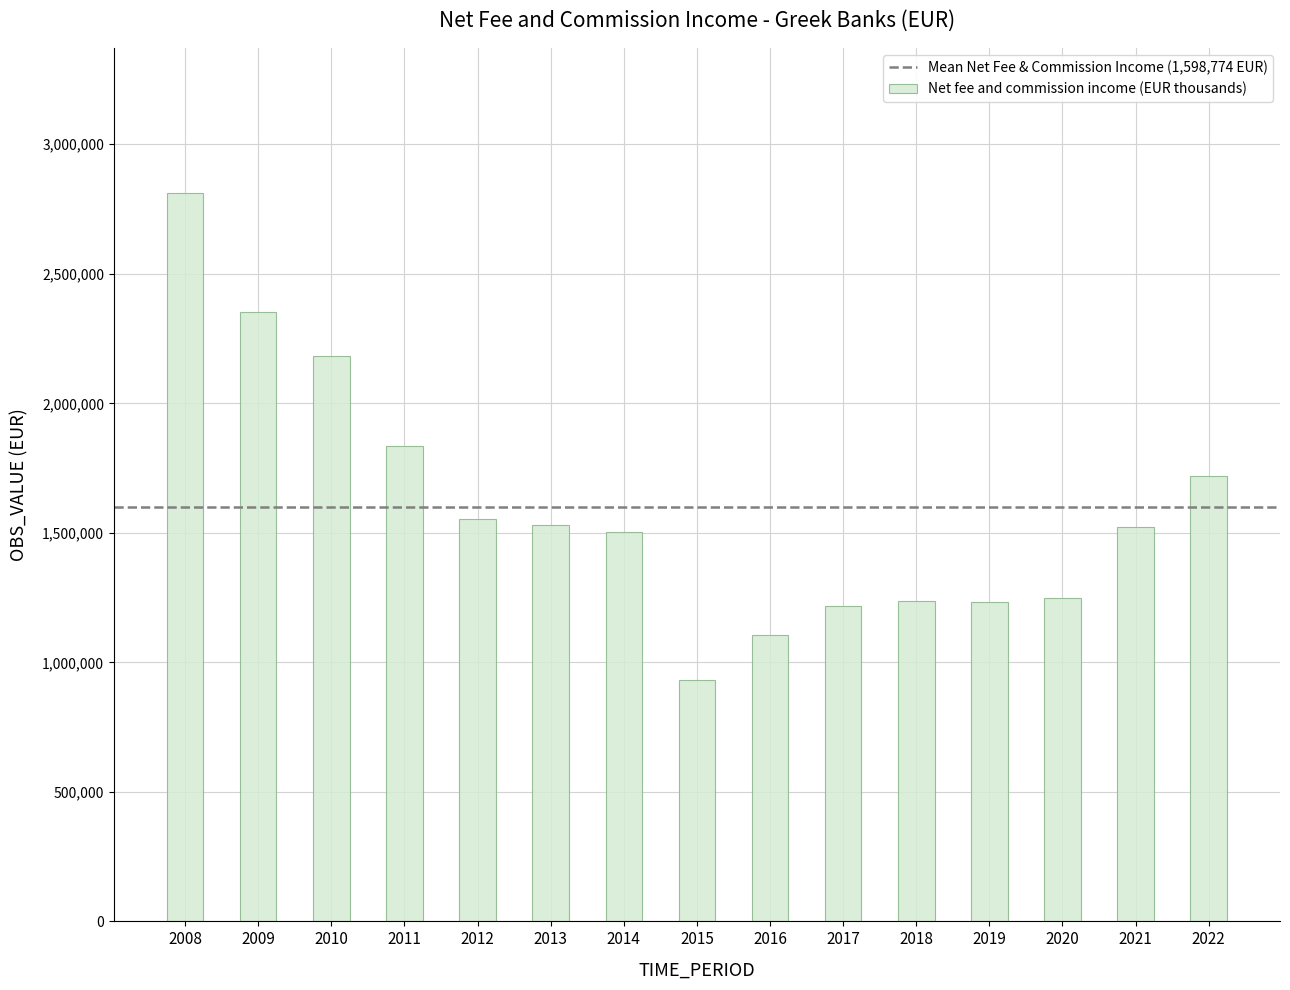

Does the chart contain any negative values?

No